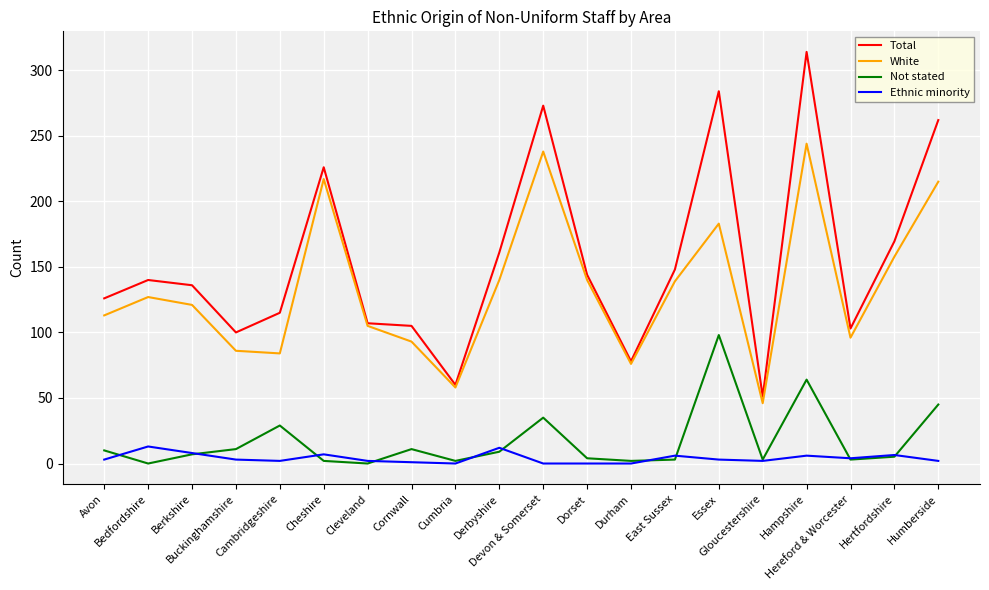

At which category does the chart reach its peak across all series?

Hampshire